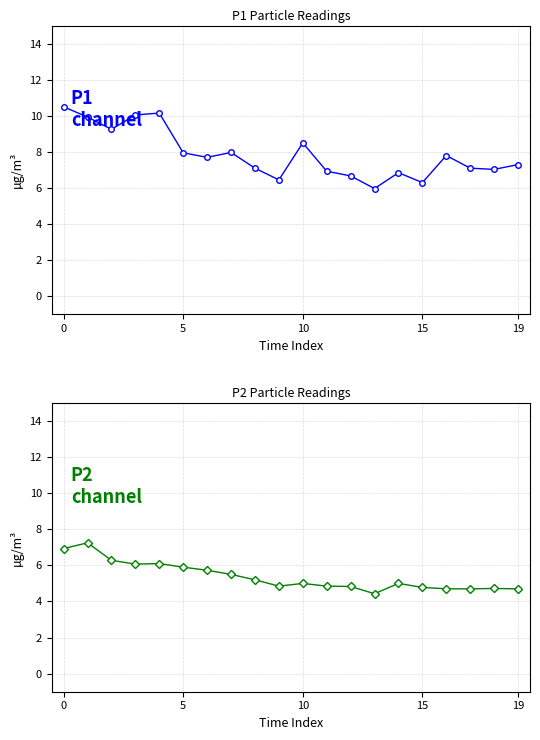

What is the difference between the P1 values at 12 and 11?

0.3